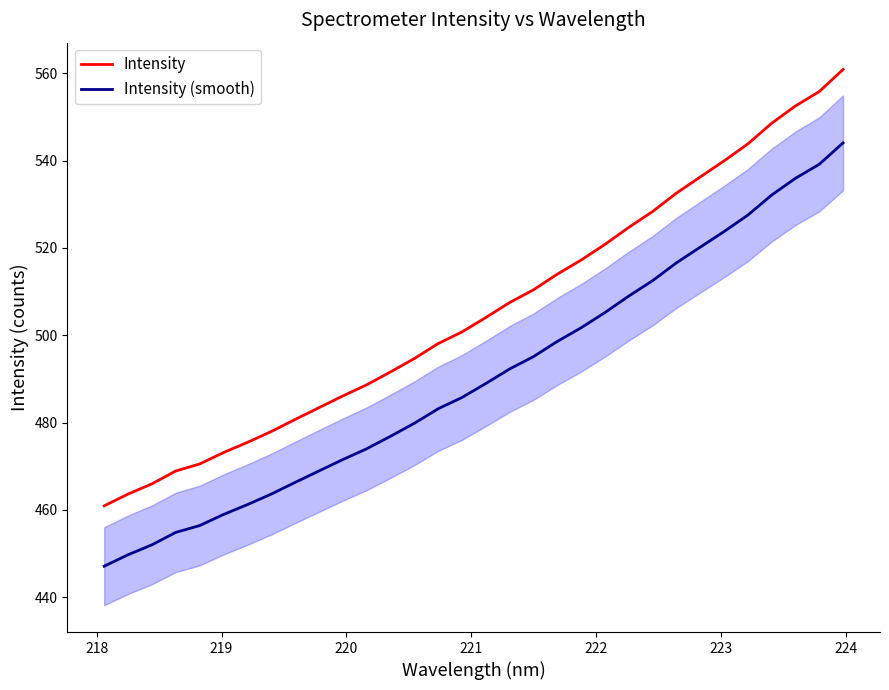

True or false: Intensity and Intensity (smooth) cross at least once.

False